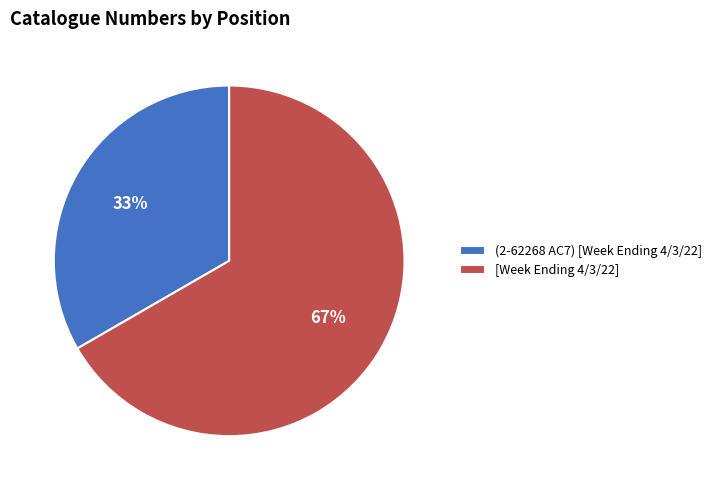

To the nearest percent, what is the average slice percentage?

50%